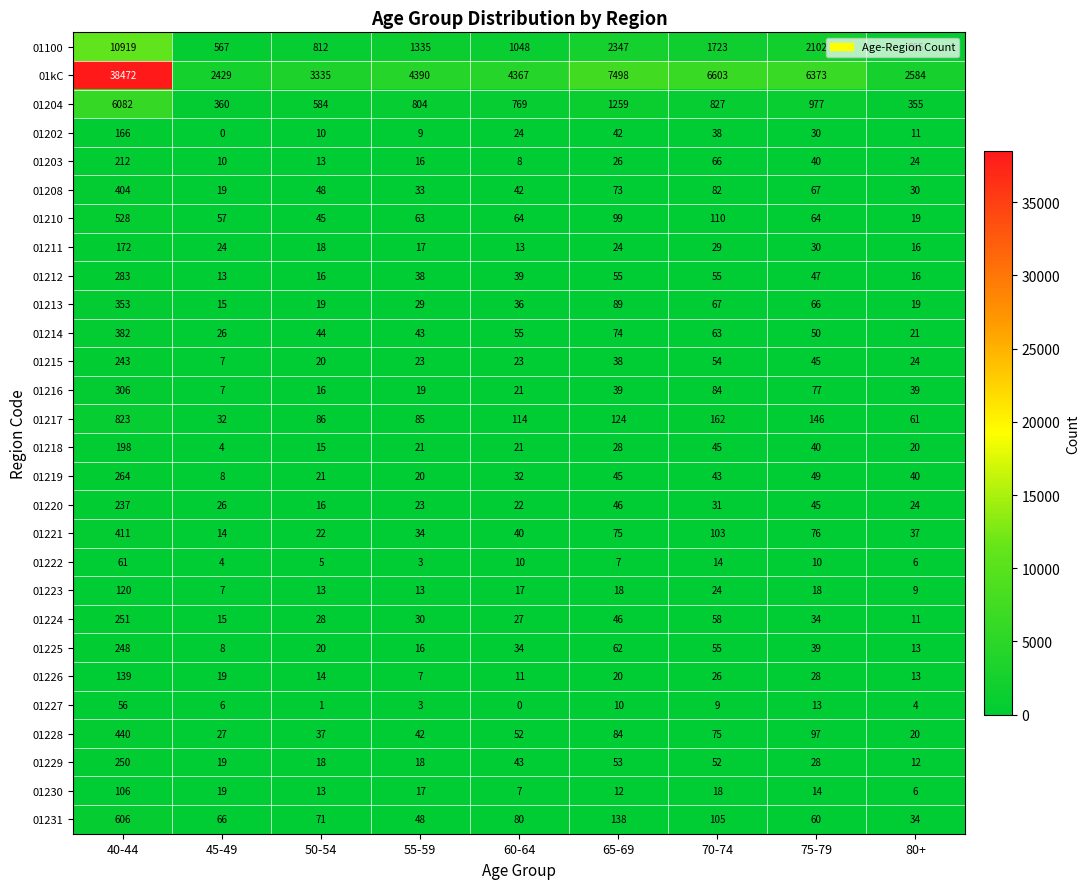

List the series in order of their peak value, highest first.

01kC, 01100, 01204, 01217, 01231, 01210, 01228, 01221, 01208, 01214, 01213, 01216, 01212, 01219, 01224, 01229, 01225, 01215, 01220, 01203, 01218, 01211, 01202, 01226, 01223, 01230, 01222, 01227